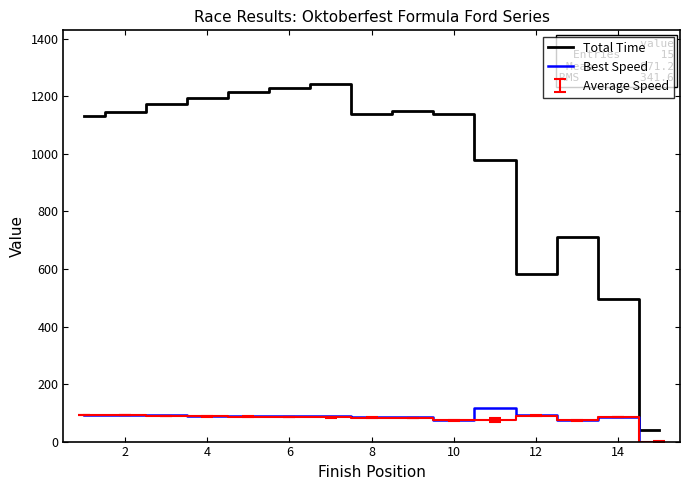

True or false: Total Time and Best Speed intersect in this chart.

False